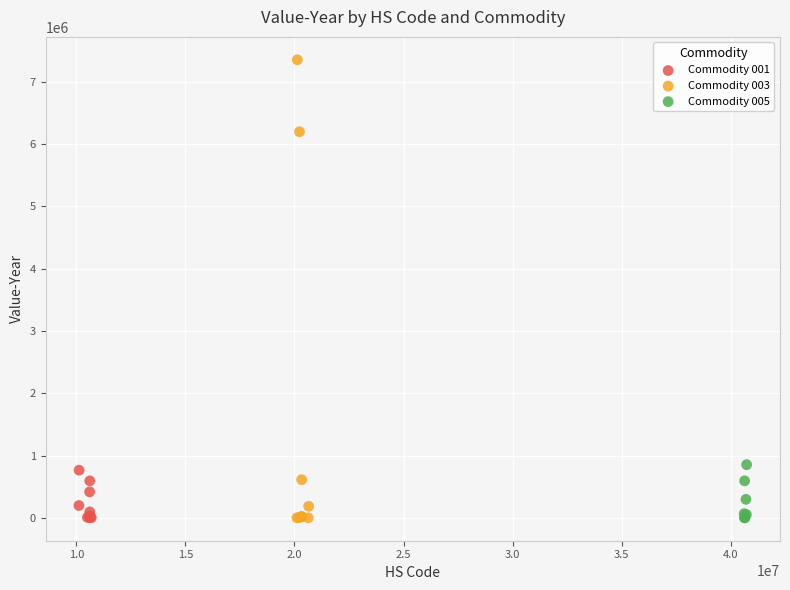

Which series has the widest spread of Y values?

Commodity 003